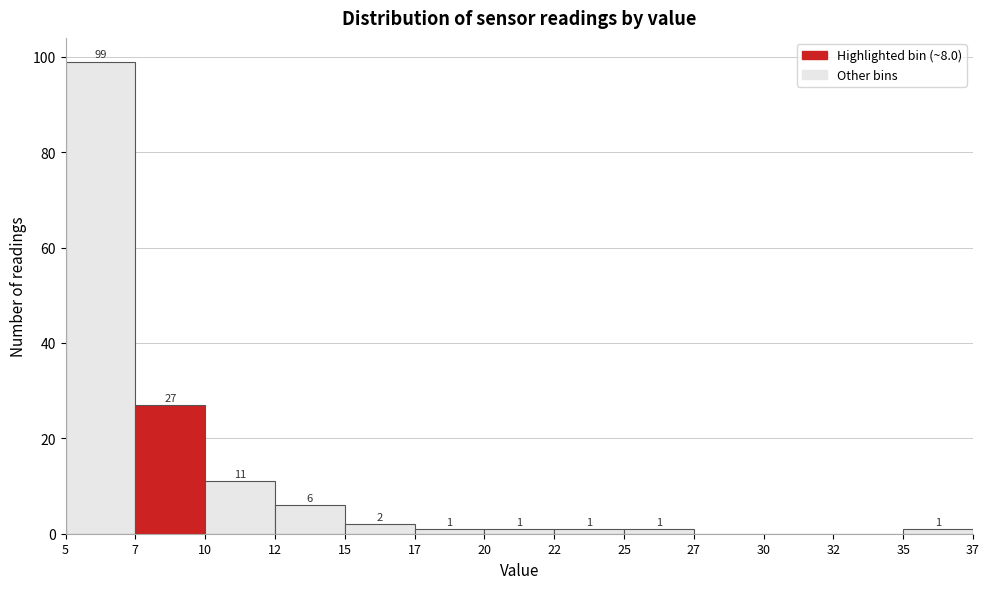

Reading left to right, what are all the values shown in this chart?

5=99	7=27	10=11	12=6	15=2	17=1	20=1	22=1	25=1	27=0	30=0	32=0	35=1